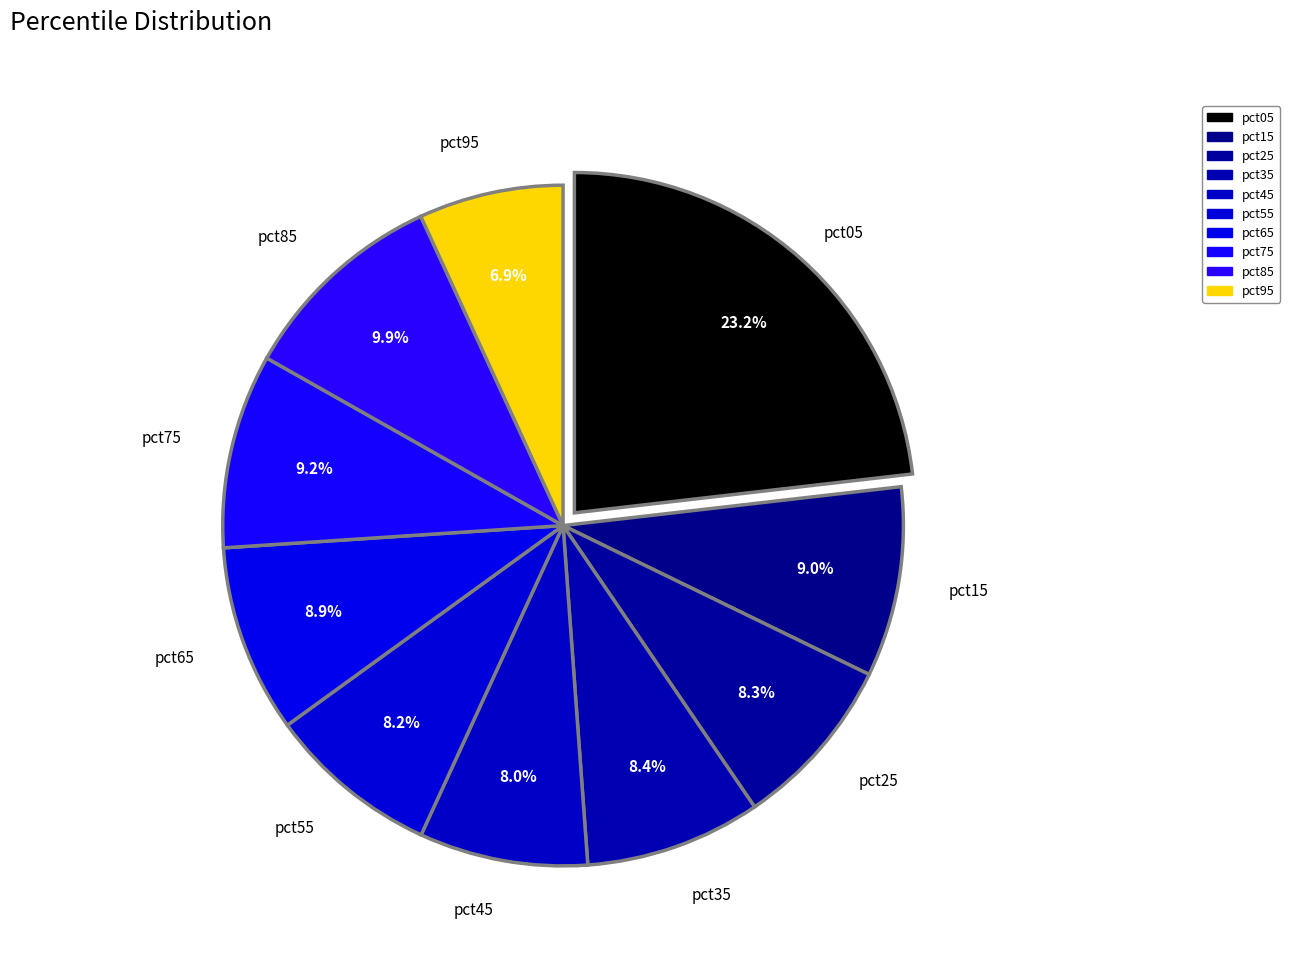

Does any single category account for the majority?

No